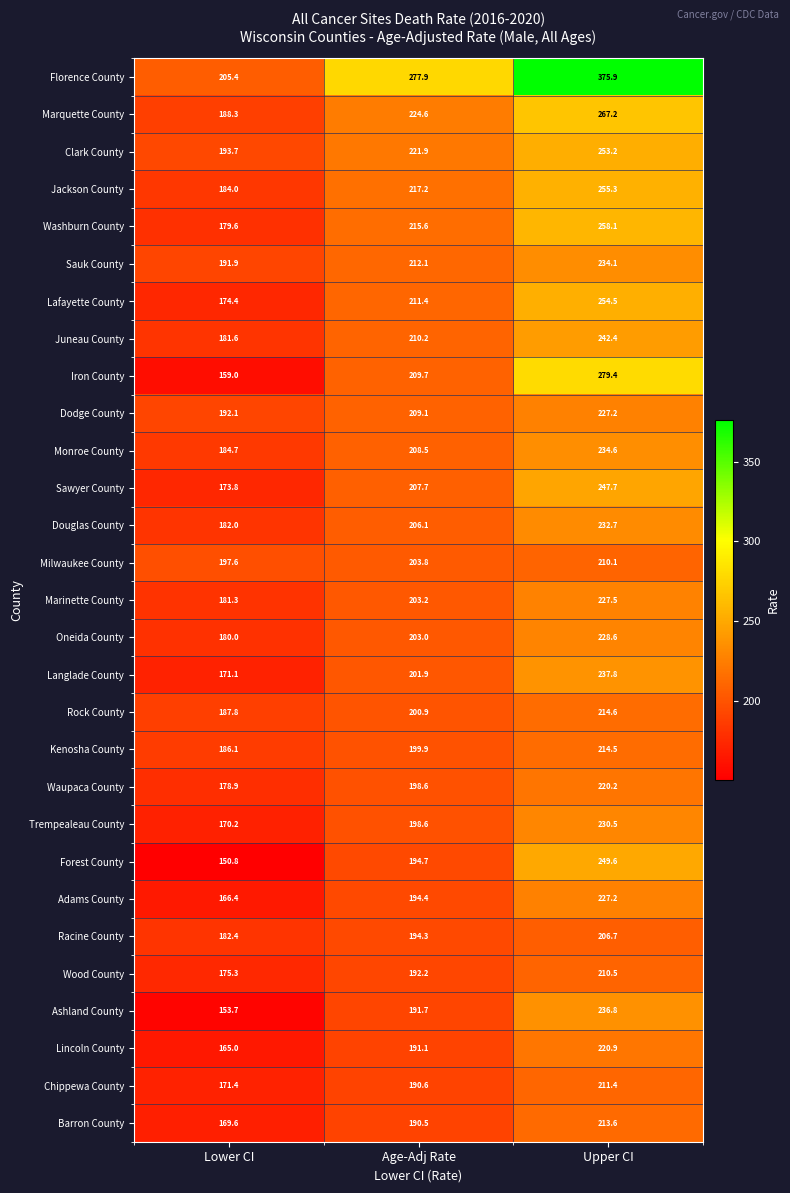

What is the difference between the Dodge County values at Age-Adj Rate and Lower CI?

17.0